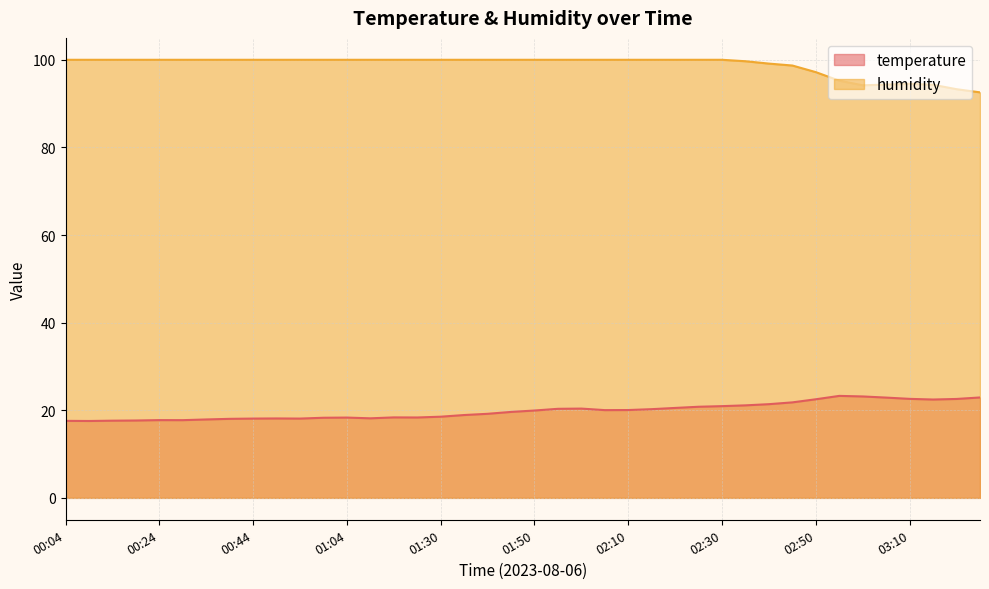

True or false: humidity and temperature cross at least once.

False